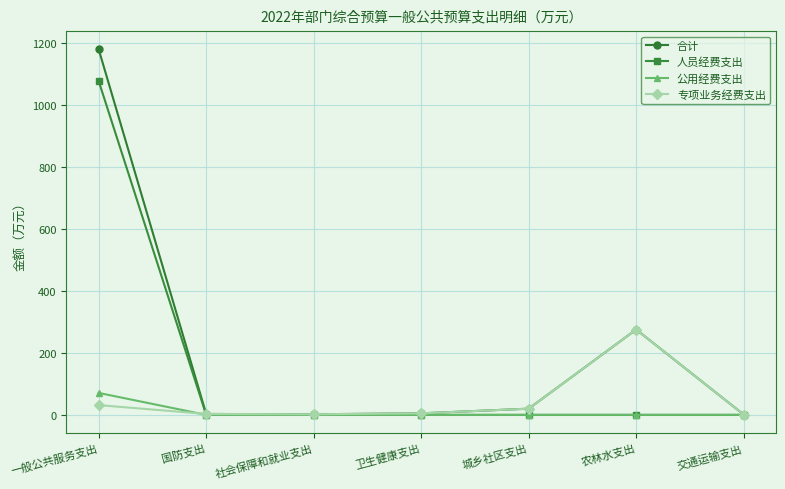

True or false: 公用经费支出 has a value of -48.8 at 卫生健康支出.

False